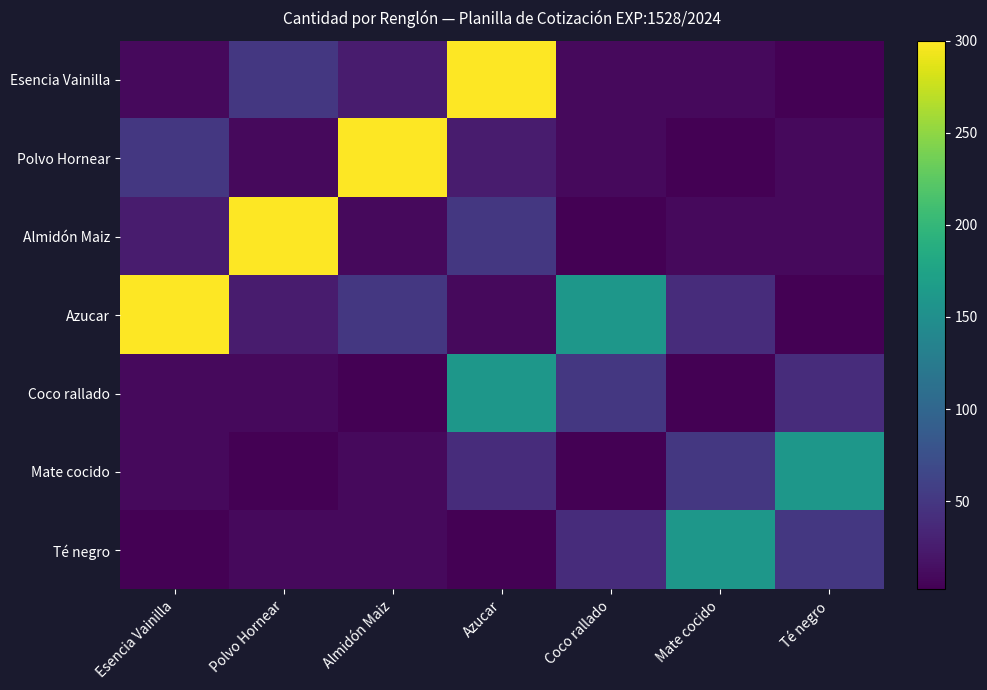

At which category is the sum across all series the highest?

Azucar